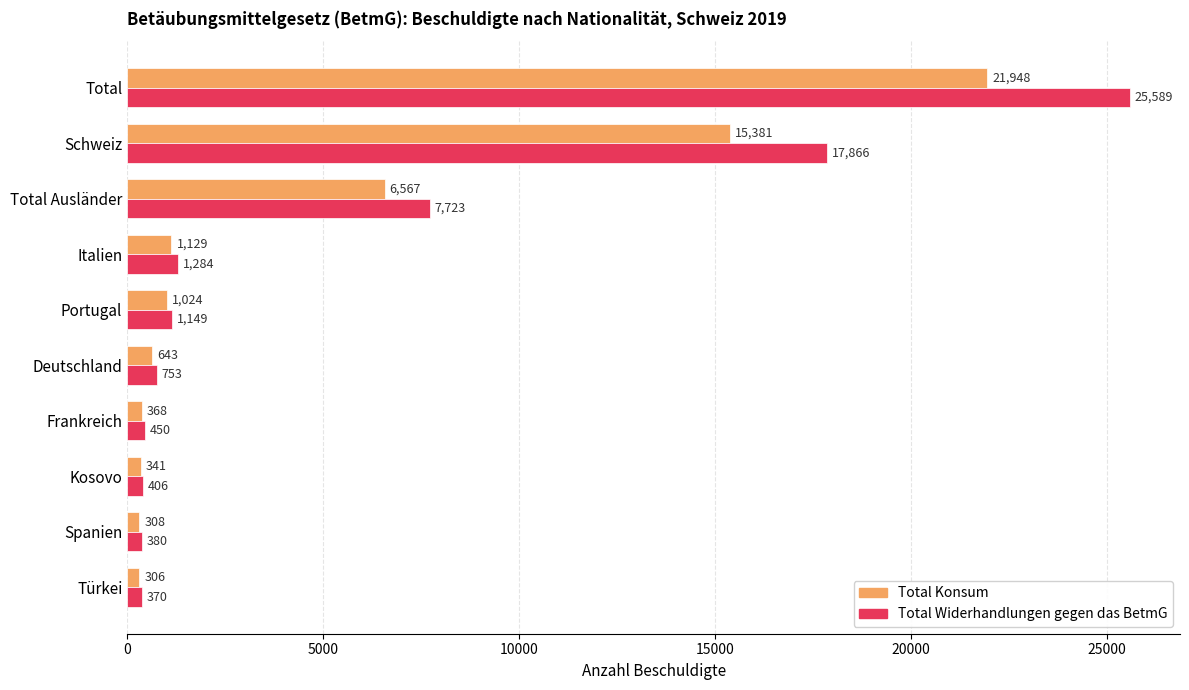

What is the highest value of the Total Widerhandlungen gegen das BetmG series?

25589